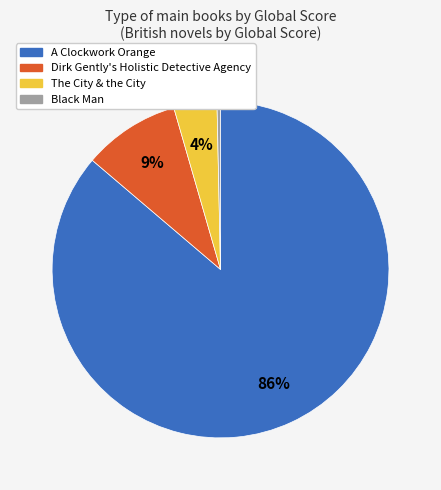

Count the number of slices in the pie.

4